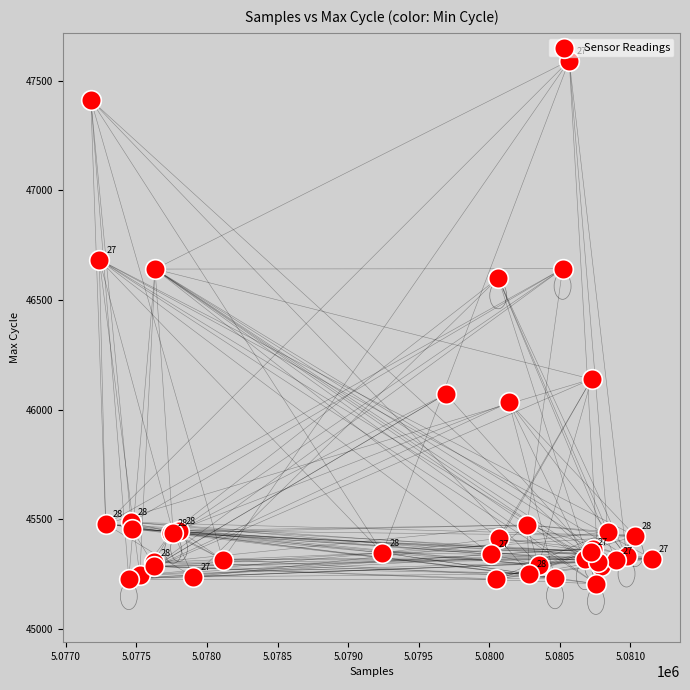

What Y value in the scatter plot is closest to 46399?

46600